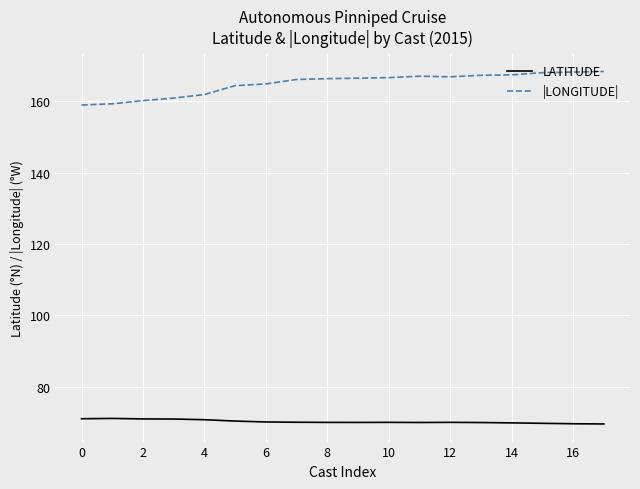

True or false: |LONGITUDE| and LATITUDE cross at least once.

False